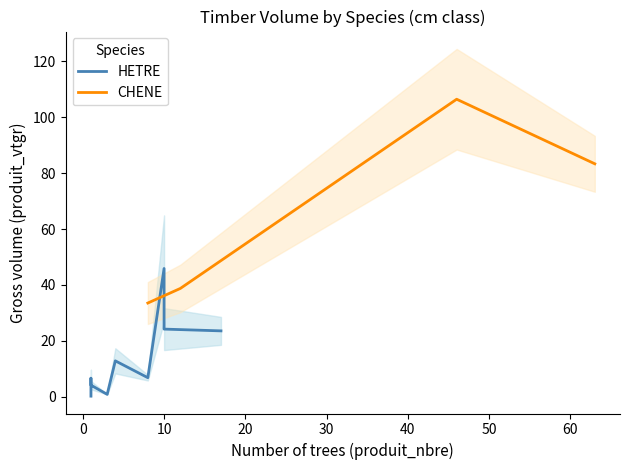

What is the highest value of the CHENE series?

106.4